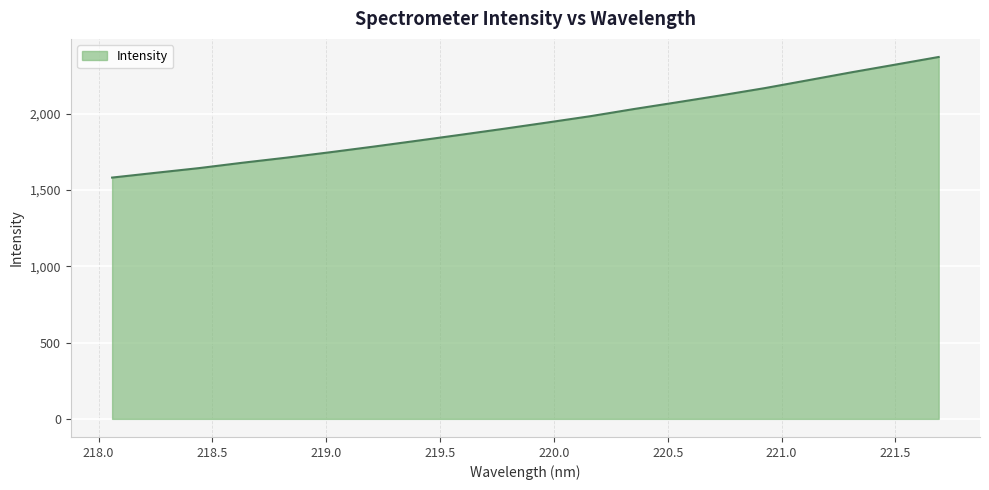

What is the smallest value displayed?

1581.4